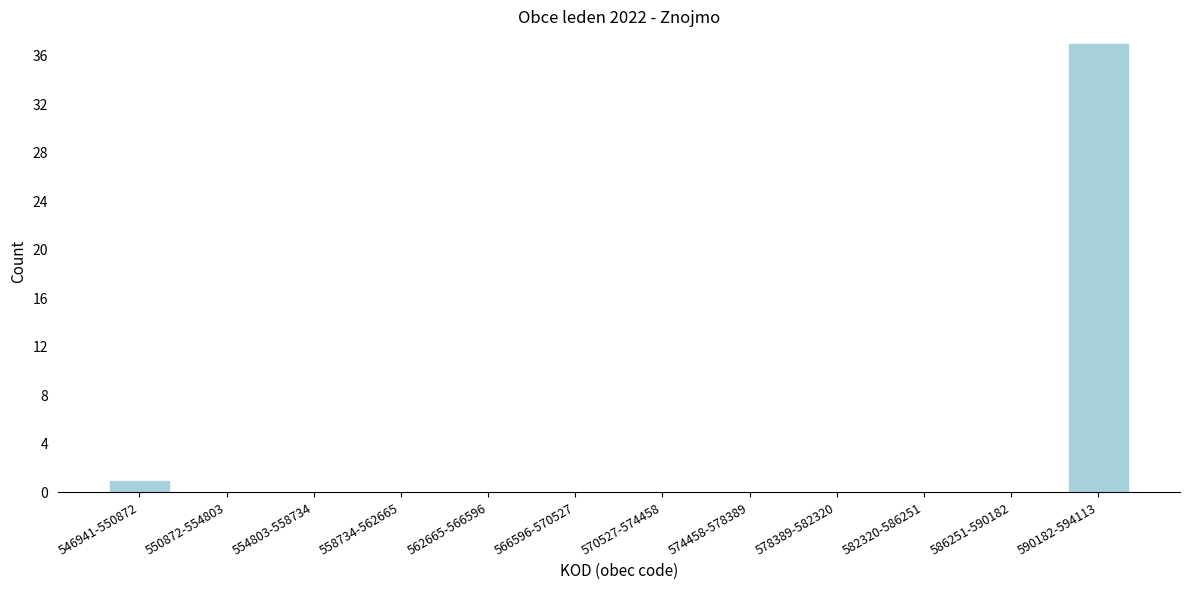

Reading left to right, what are all the values shown in this chart?

546941-550872=1	550872-554803=0	554803-558734=0	558734-562665=0	562665-566596=0	566596-570527=0	570527-574458=0	574458-578389=0	578389-582320=0	582320-586251=0	586251-590182=0	590182-594113=37